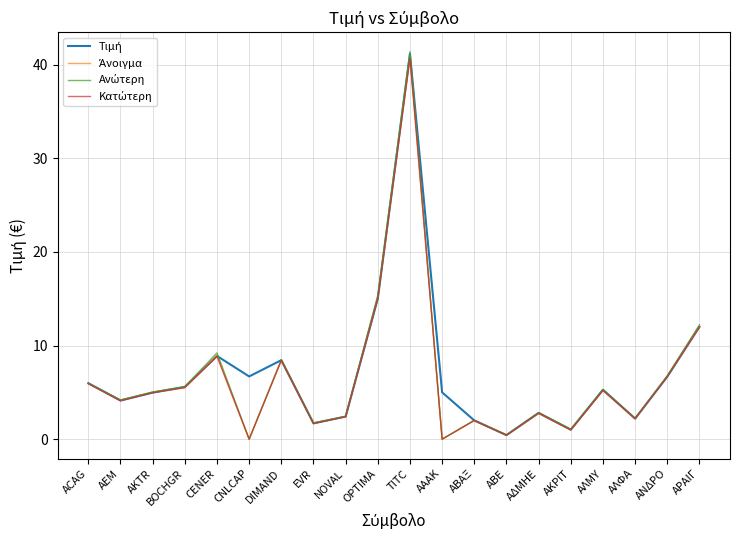

What position from the right is ΑΔΜΗΕ?

6